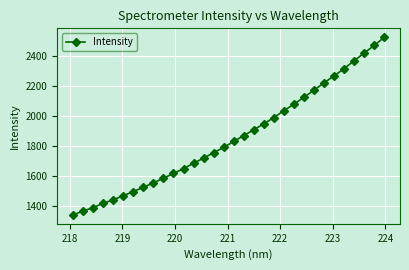

What is the maximum value shown in the chart?

2523.3